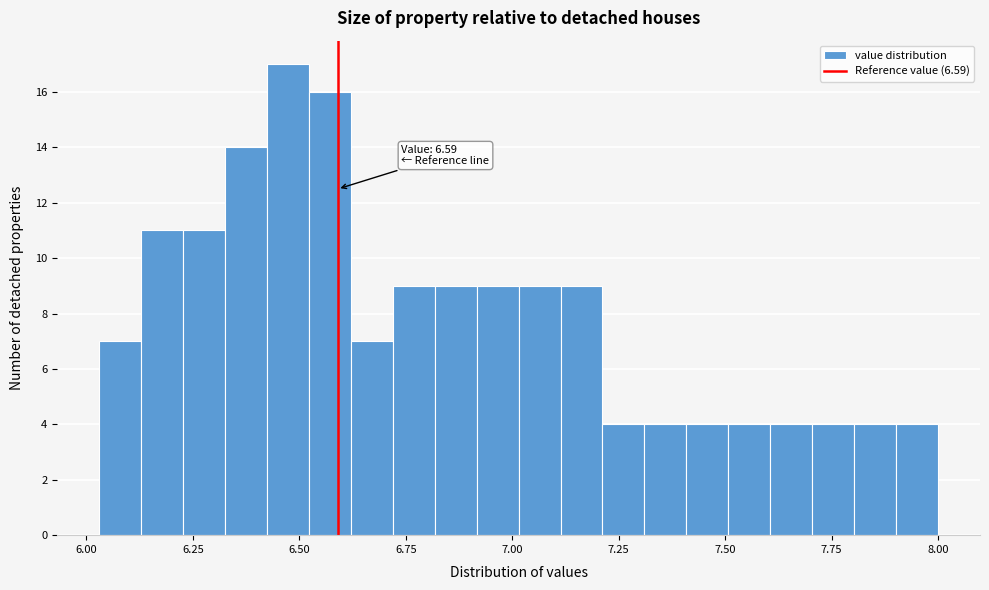

Read against the x-axis, roughly where is the centre of the tallest bar?

6.45